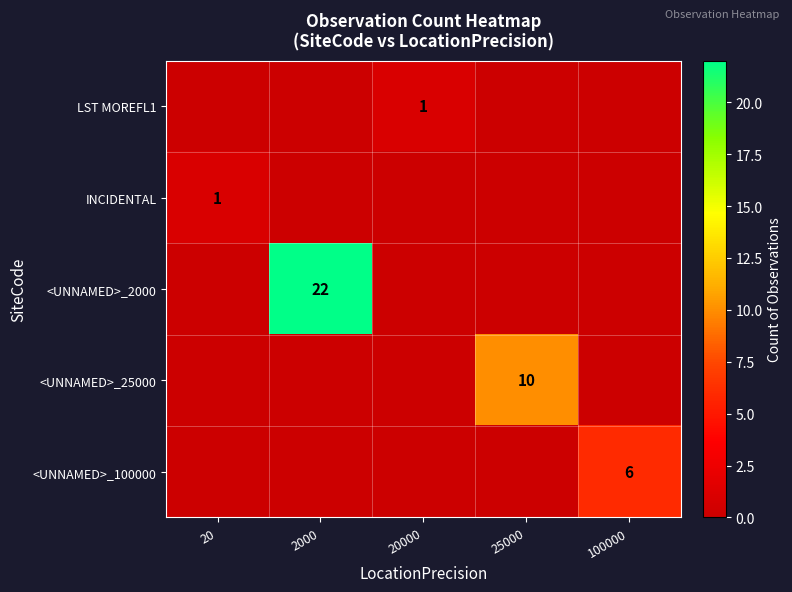

Is it true that INCIDENTAL equals 1 at 20?

True